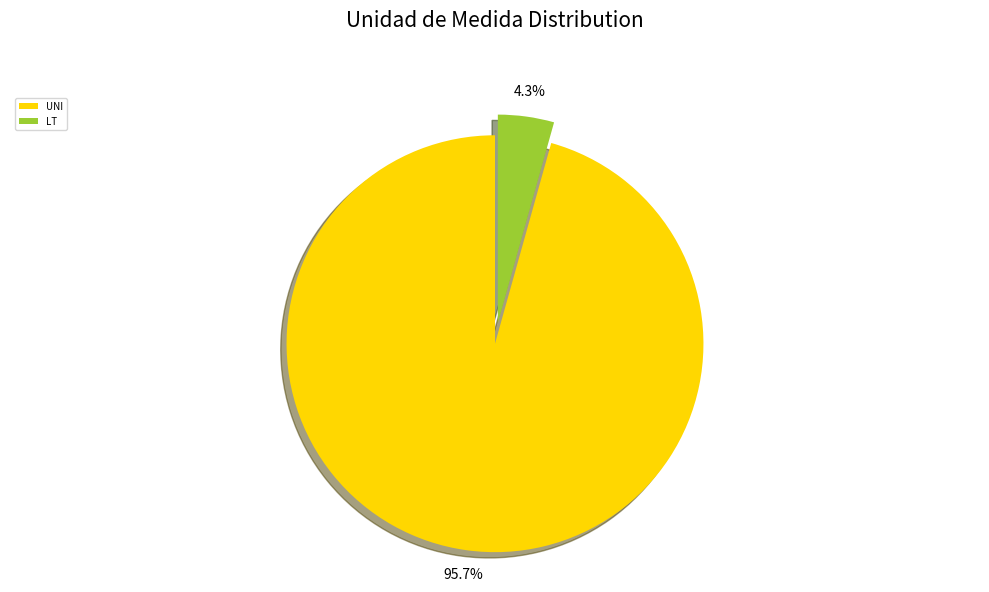

Is UNI the majority of the pie?

Yes